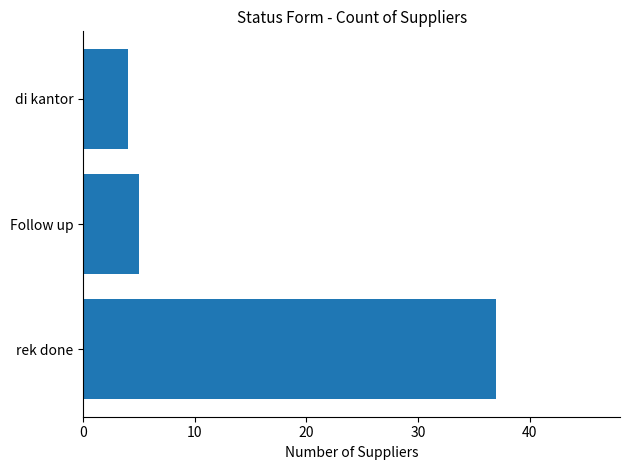

Does the chart contain stacked bars?

No